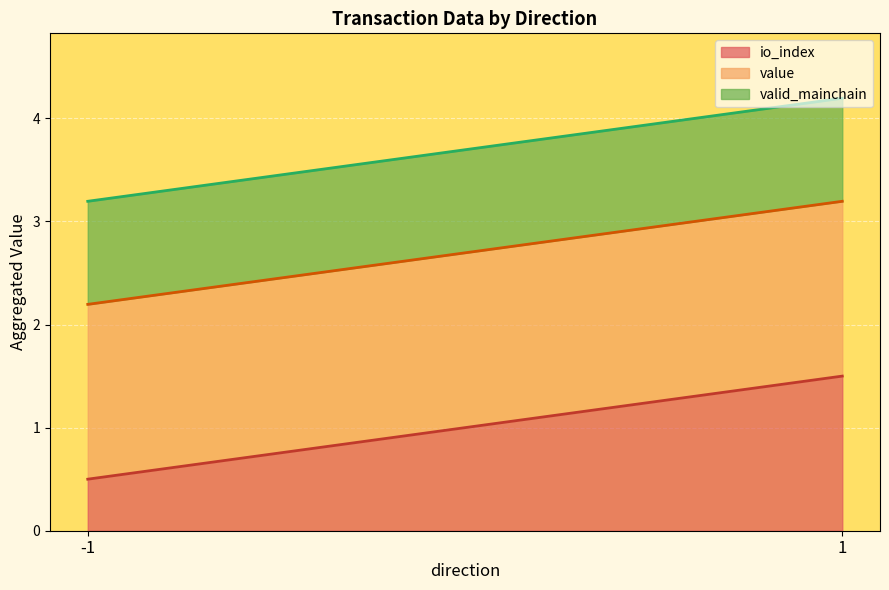

What is the total value across all series at 1?

4.2